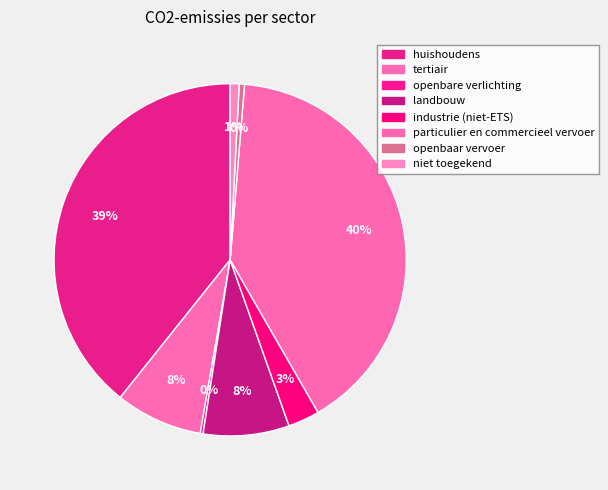

Does landbouw account for over 50% of the chart?

No